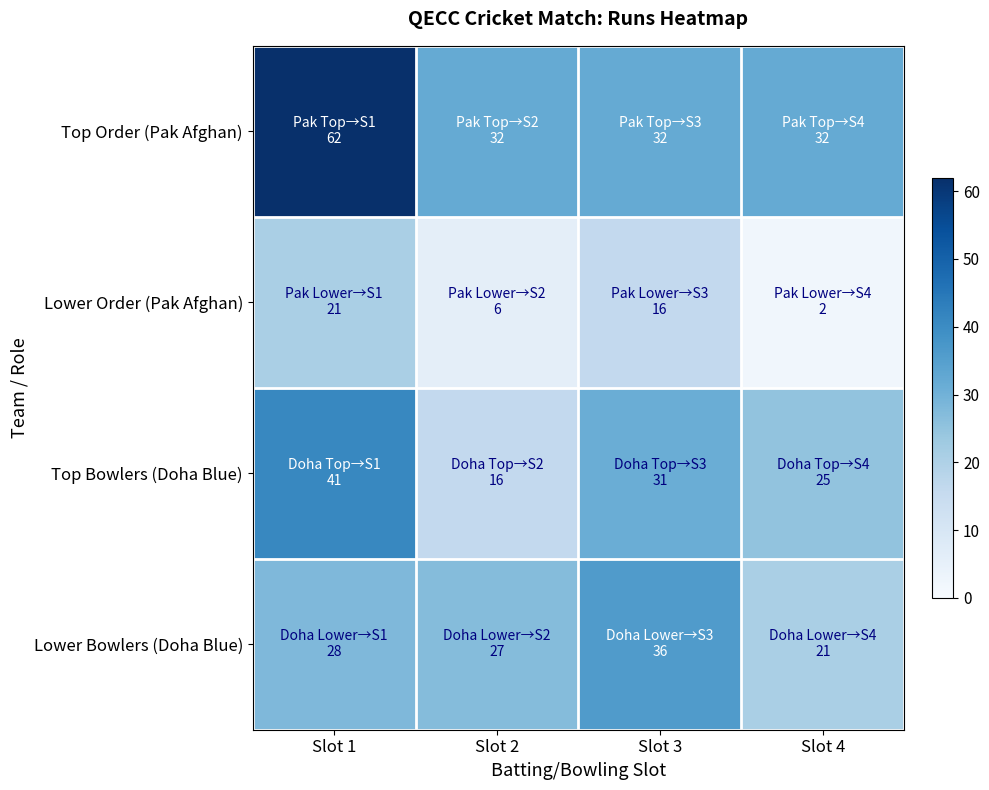

Rank the series by their maximum value, from lowest to highest.

Lower Order (Pak Afghan), Lower Bowlers (Doha Blue), Top Bowlers (Doha Blue), Top Order (Pak Afghan)